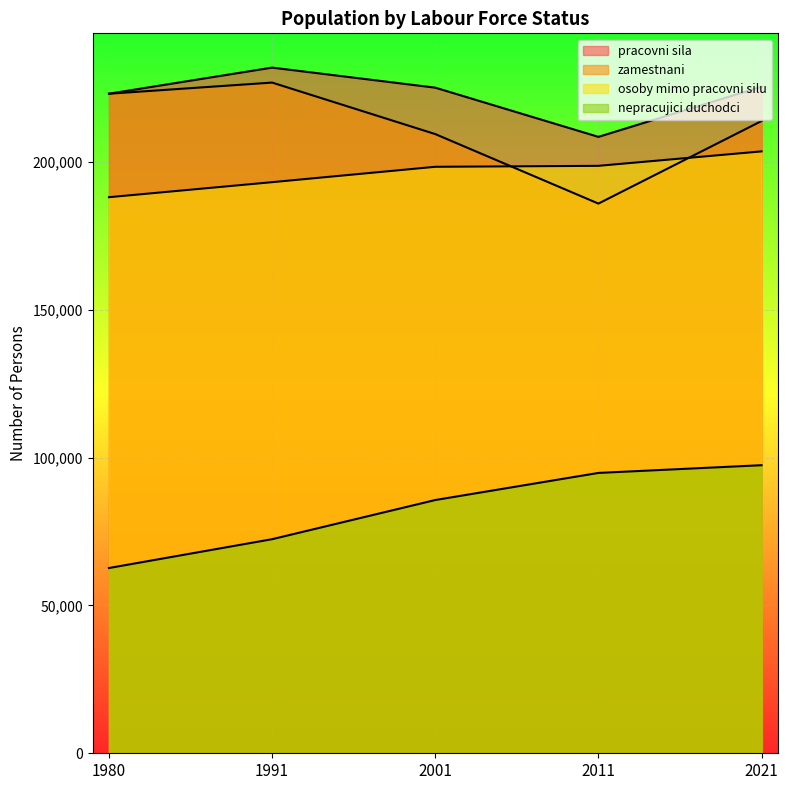

True or false: osoby mimo pracovni silu has more than 2 interior local peaks.

False